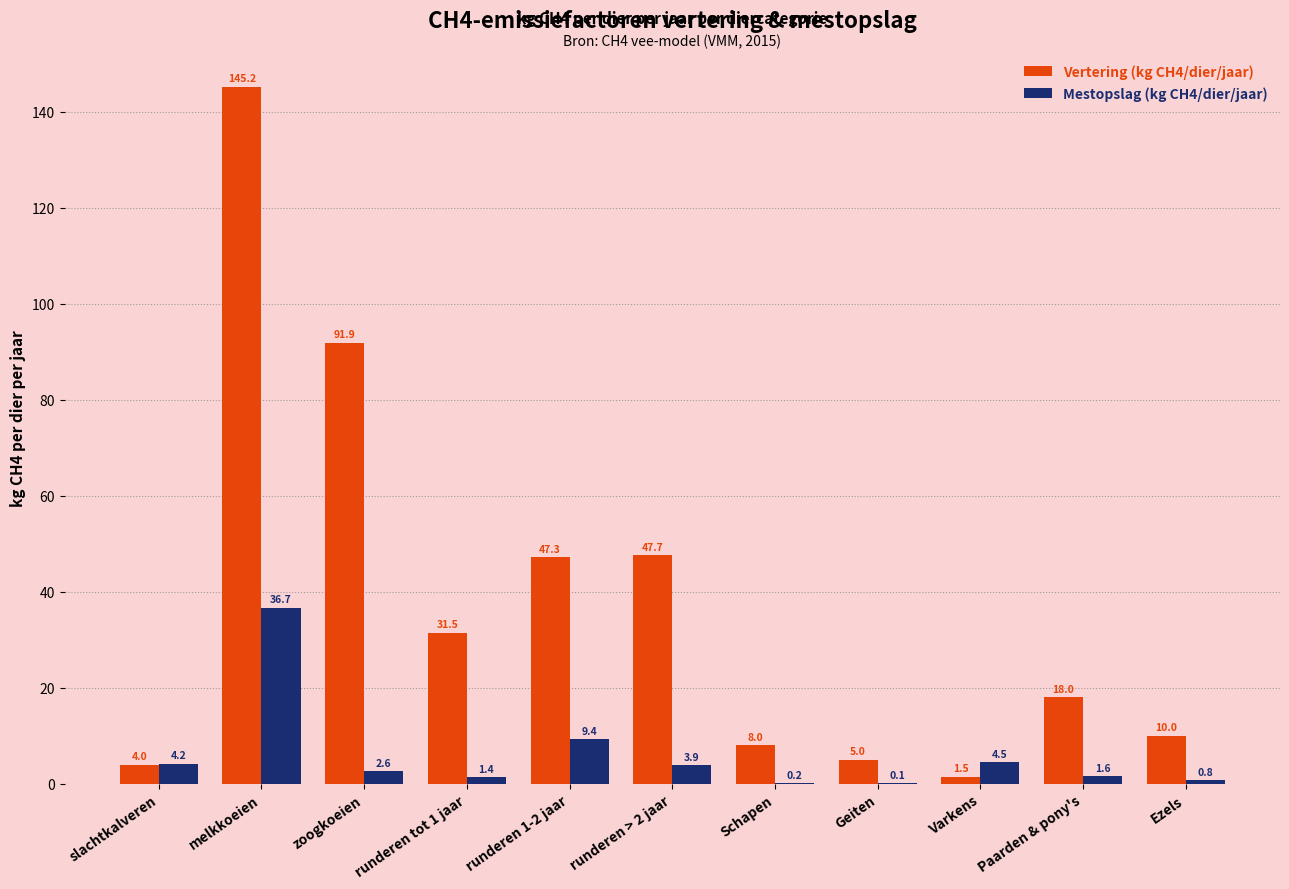

Count the number of categories in the chart.

11